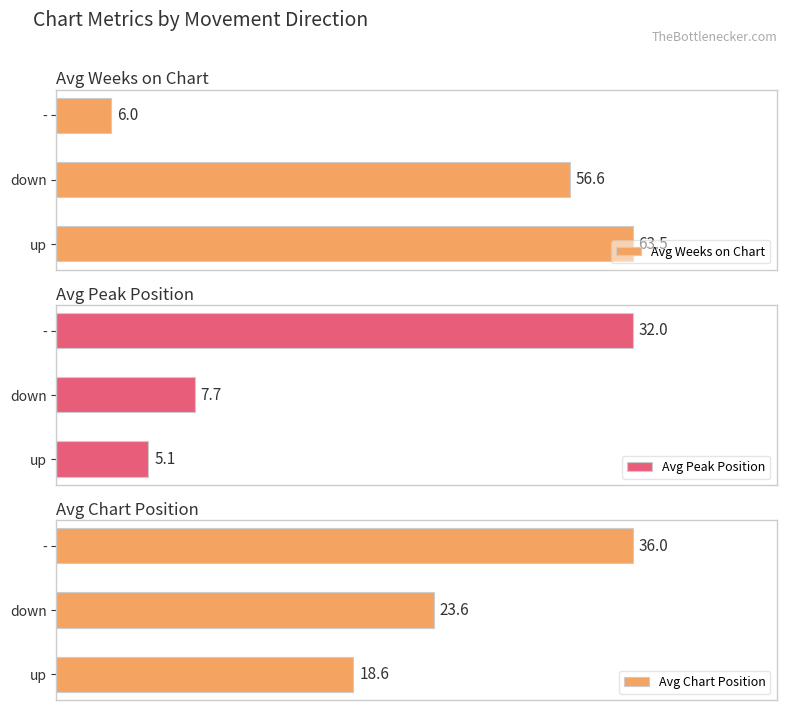

What are all the series names shown in the legend?

Avg Weeks on Chart, Avg Peak Position, Avg Chart Position